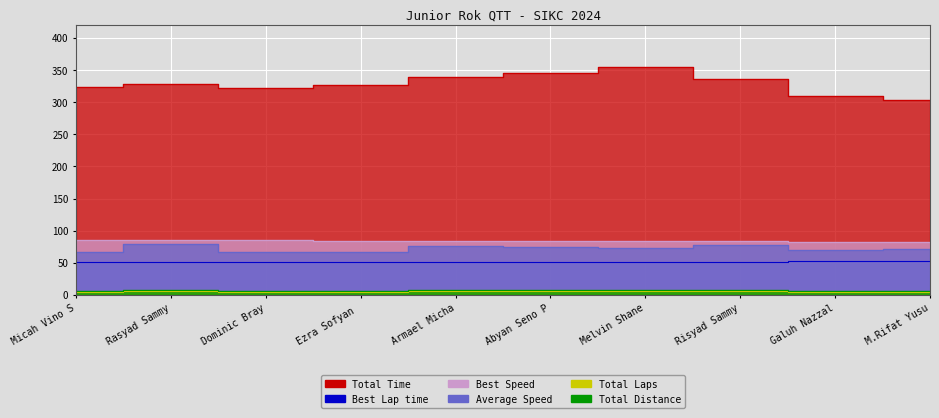

Which has a higher value, Micah Vino S or Risyad Sammy?

Risyad Sammy